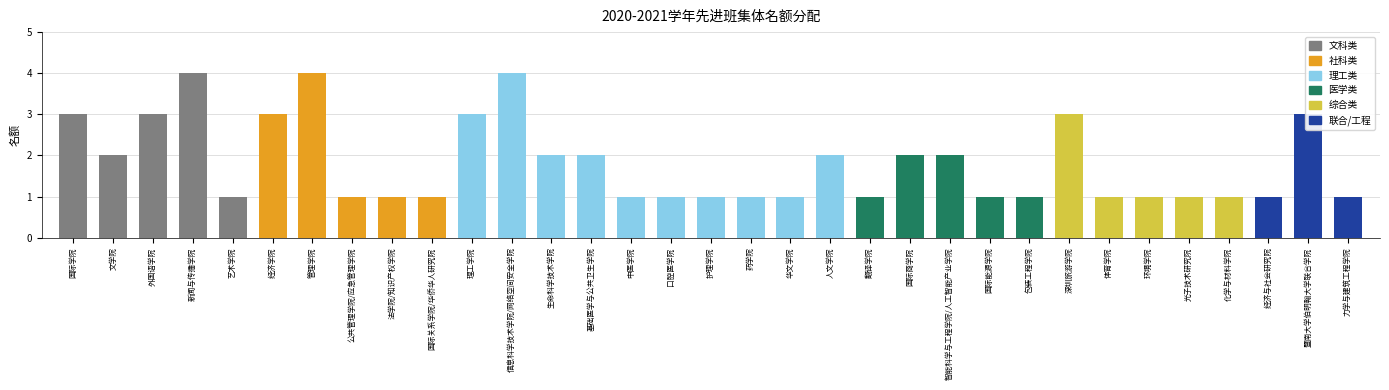

Between 经济与社会研究院 and 人文学院, which is larger?

人文学院